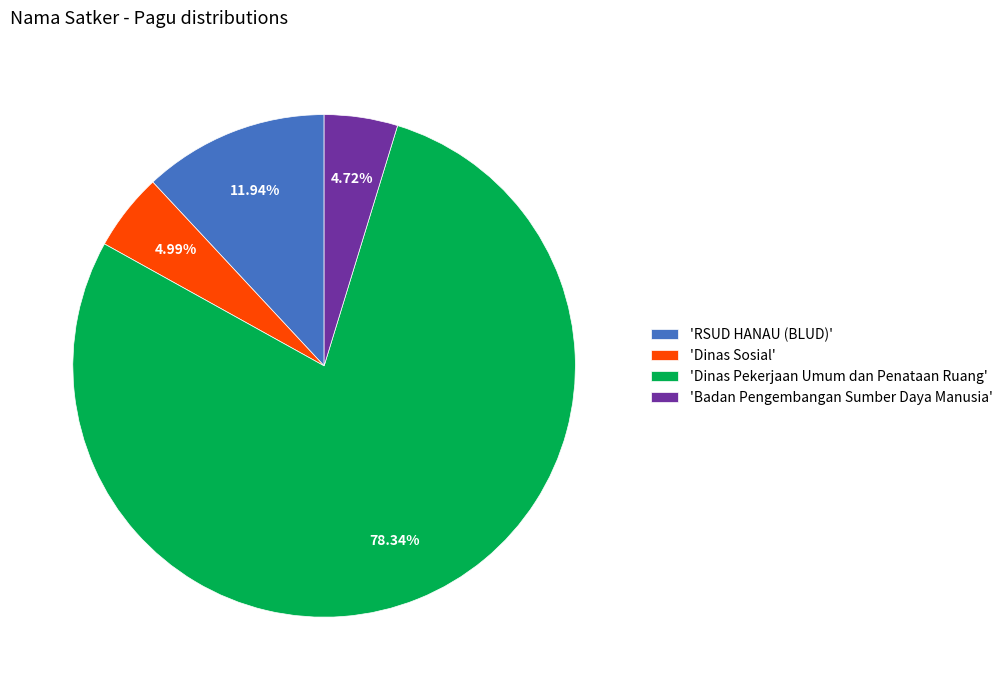

Does any single category account for the majority?

Yes